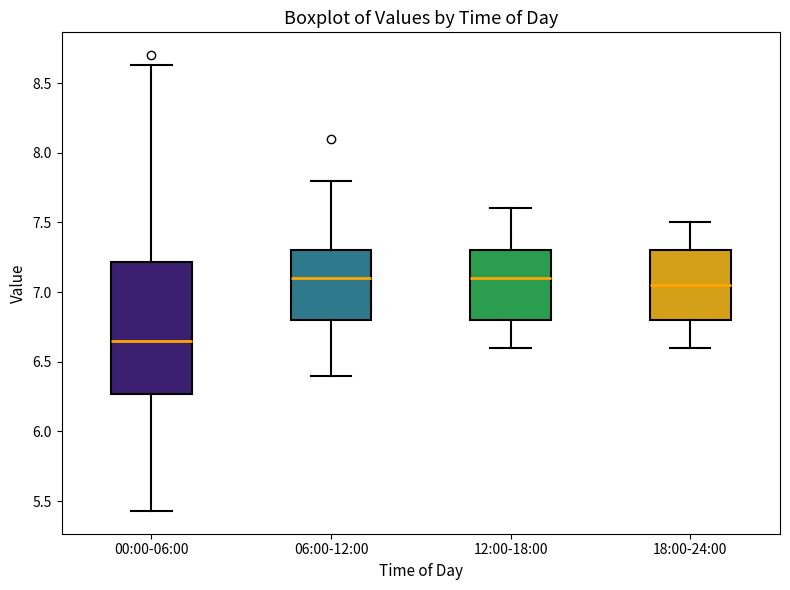

Comparing the boxes themselves (not the whiskers), which one is the tallest?

00:00-06:00